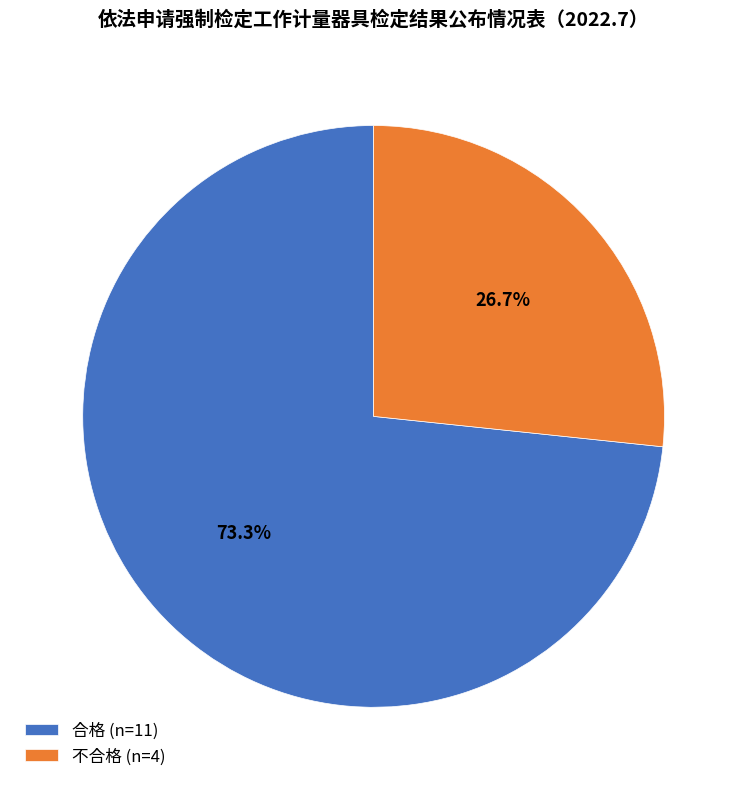

Between 不合格 (n=4) and 合格 (n=11), which is larger?

合格 (n=11)